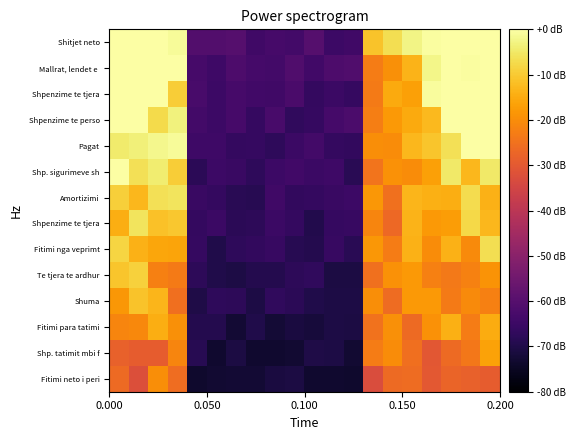

What is the smallest value displayed?

-73.7